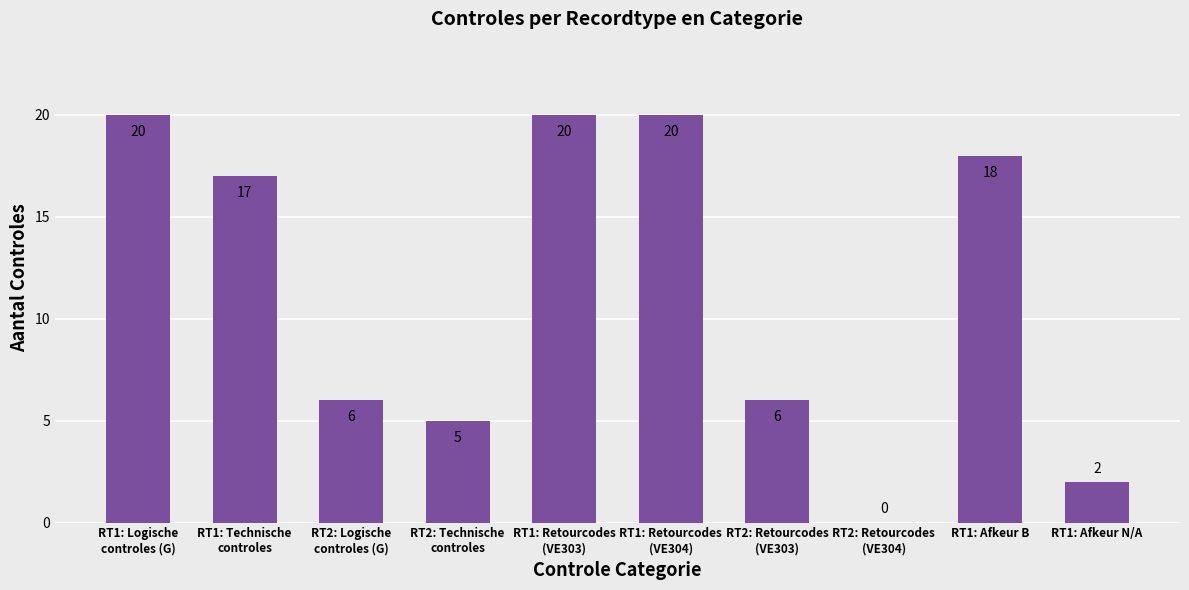

True or false: the data shows 18 at RT1: Afkeur B.

True